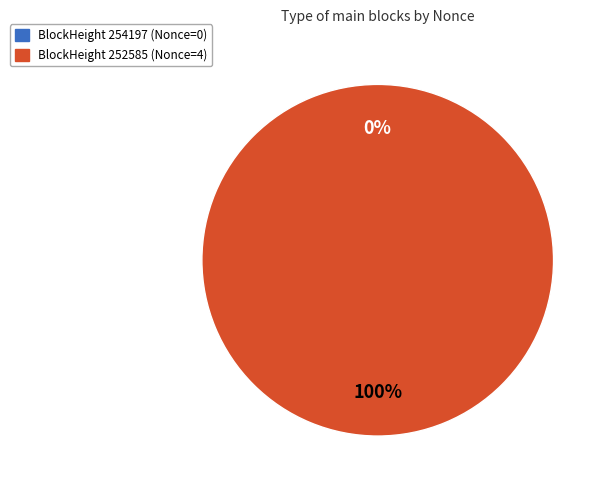

Rank the categories by value from highest to lowest.

252585, 254197